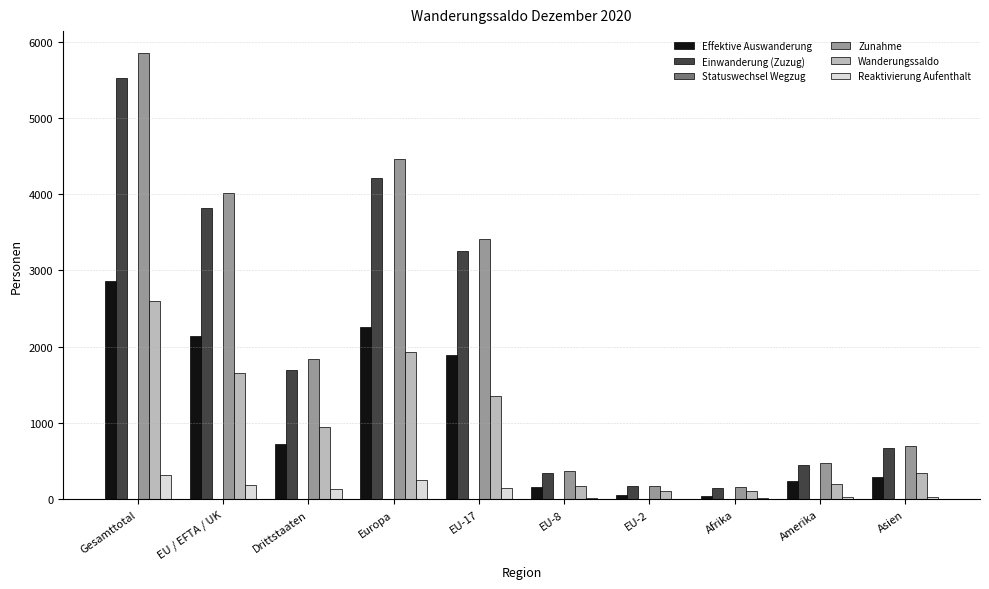

Between Amerika and Asien, which series saw the biggest shift?

Zunahme